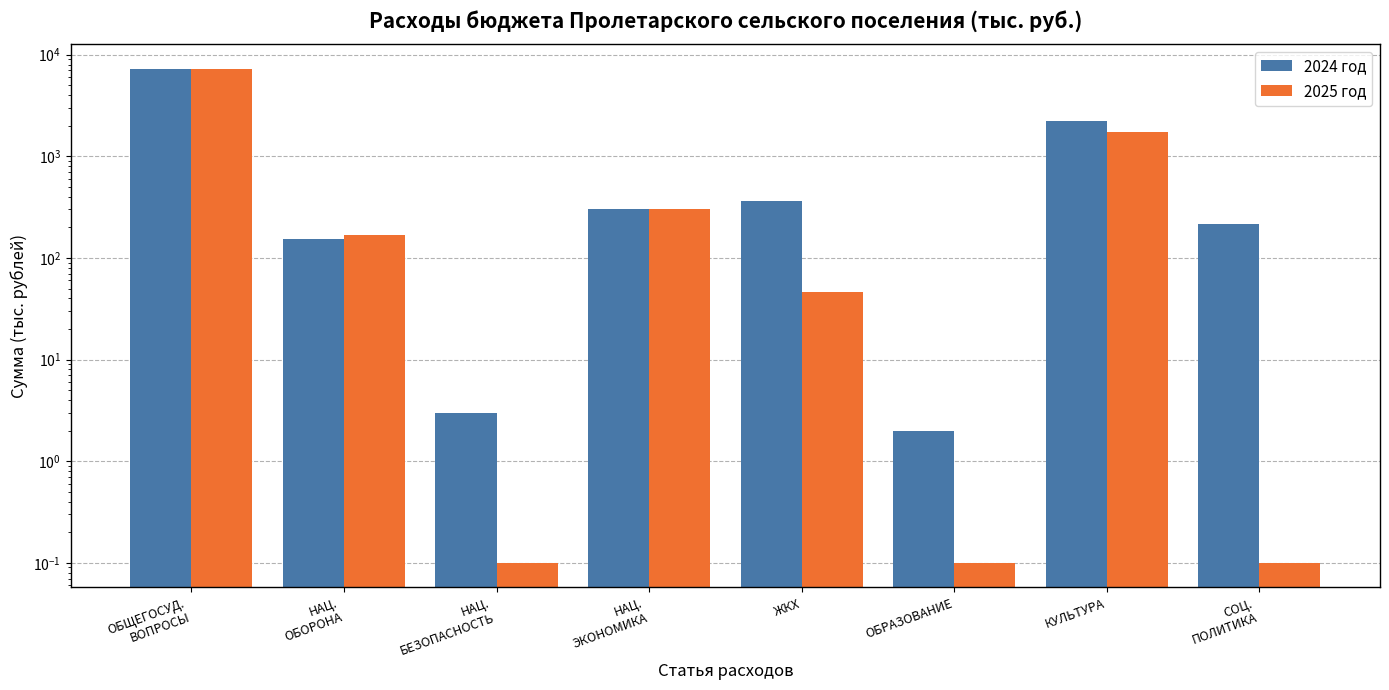

How many bars are there in each group?

2